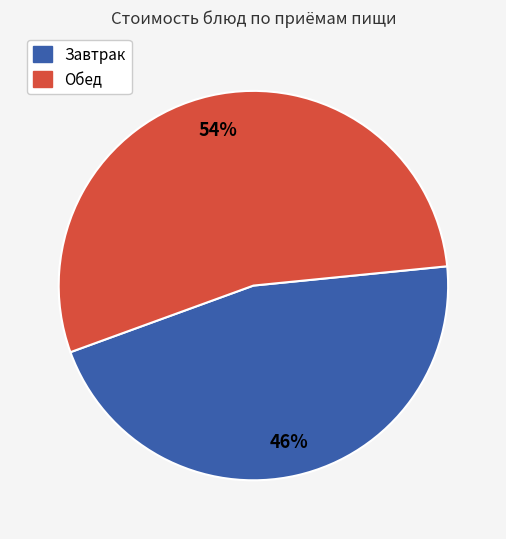

Does any single category account for the majority?

Yes